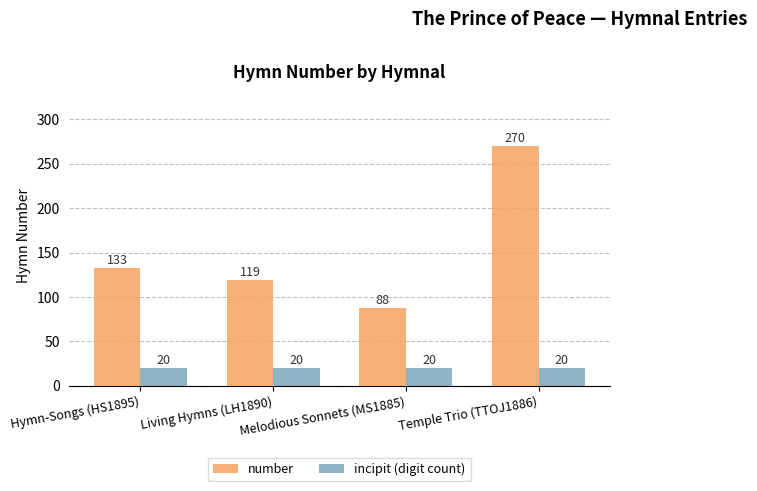

What is the difference between the highest and lowest values at Living Hymns (LH1890)?

99